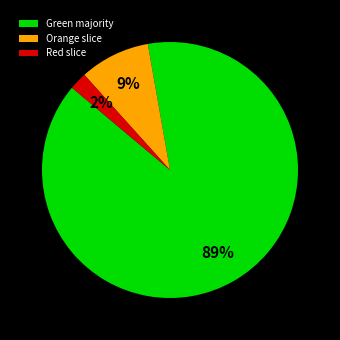

How many slices are in this pie chart?

3